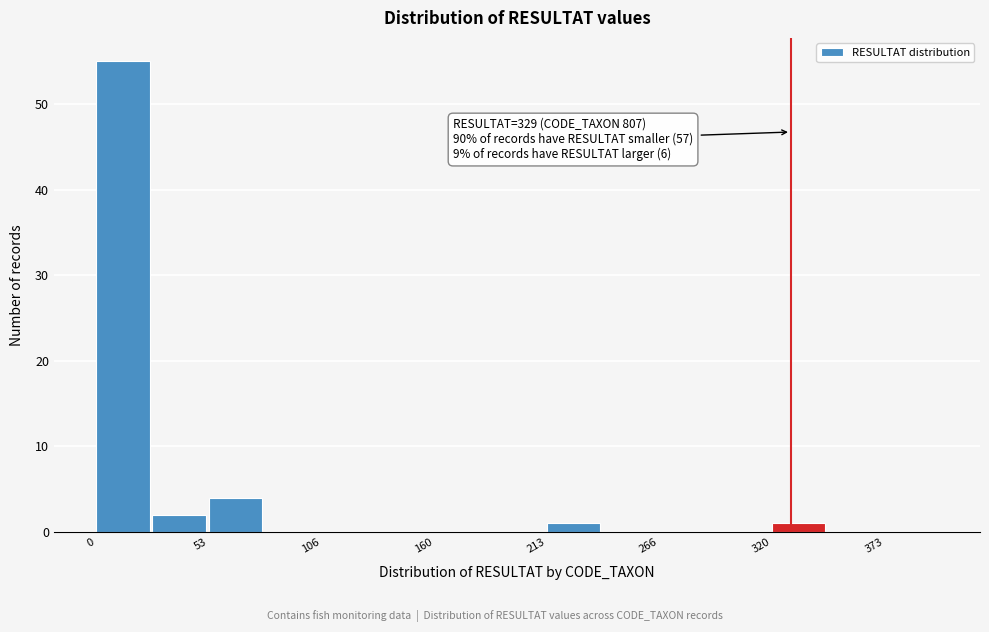

Around what value on the x-axis is the tallest bar? Give the approximate position of its centre, as read against the axis.

10